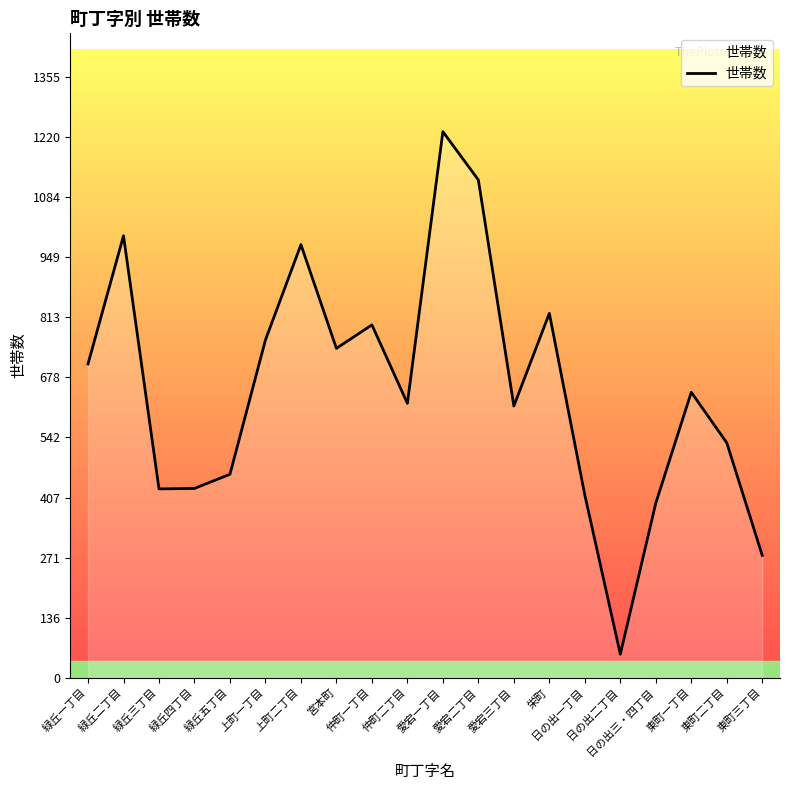

What is the difference between the maximum and minimum values?

1179